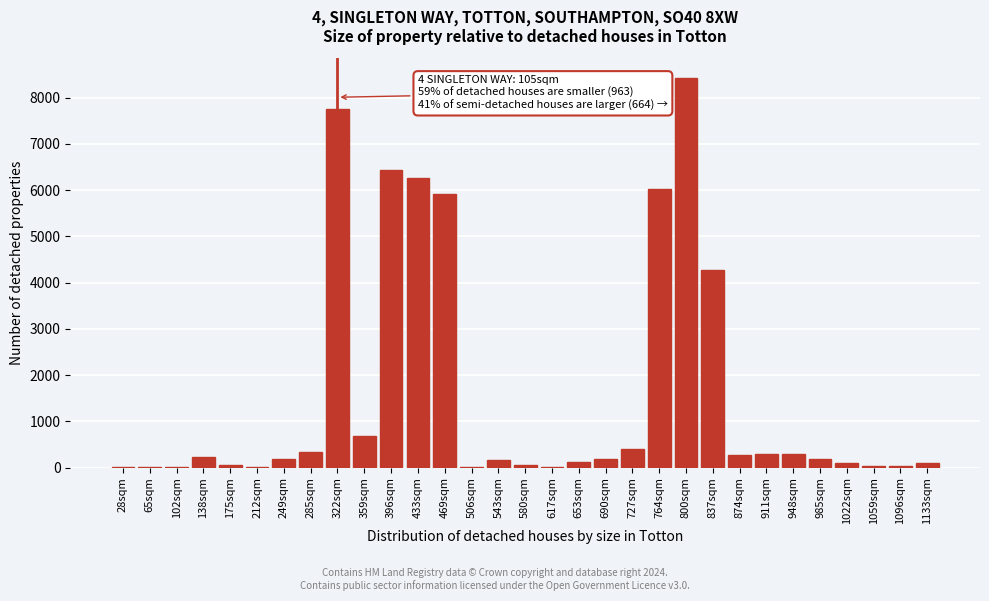

Is it true that the value at 985sqm is 182?

True